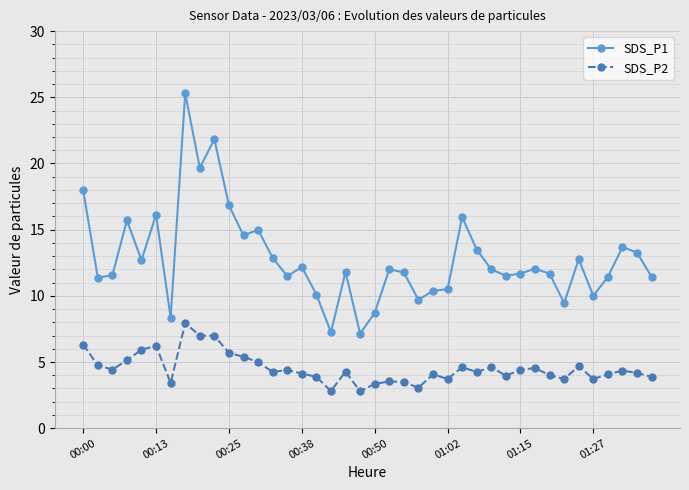

What is the maximum value for SDS_P2?

7.9